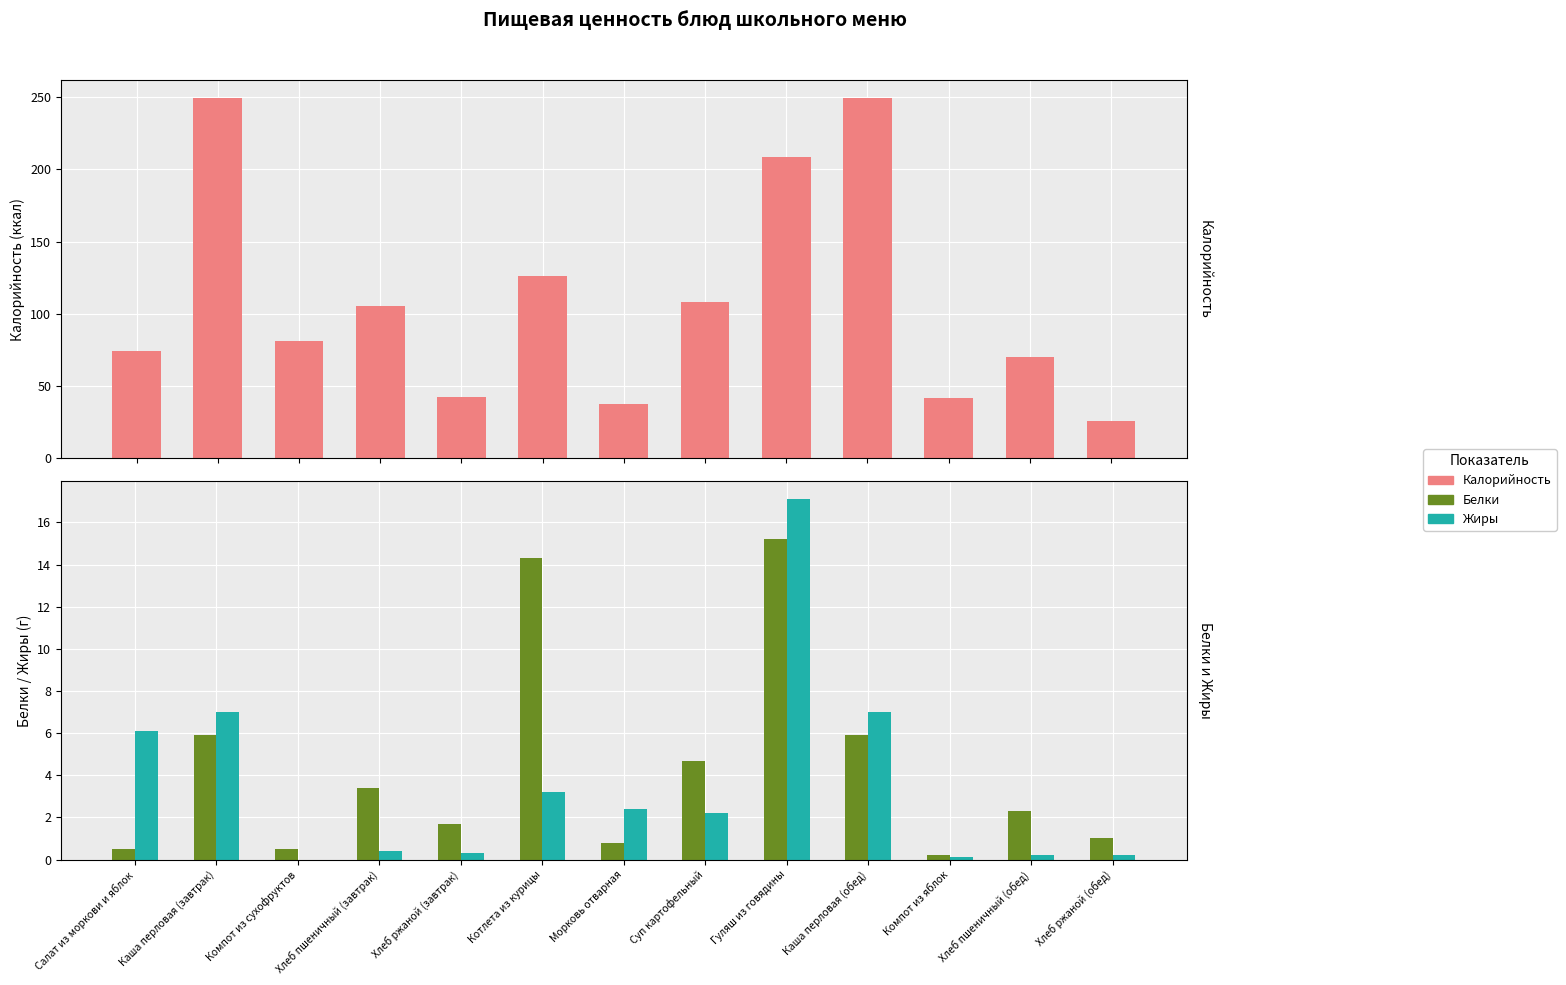

Does the chart contain any negative values?

No